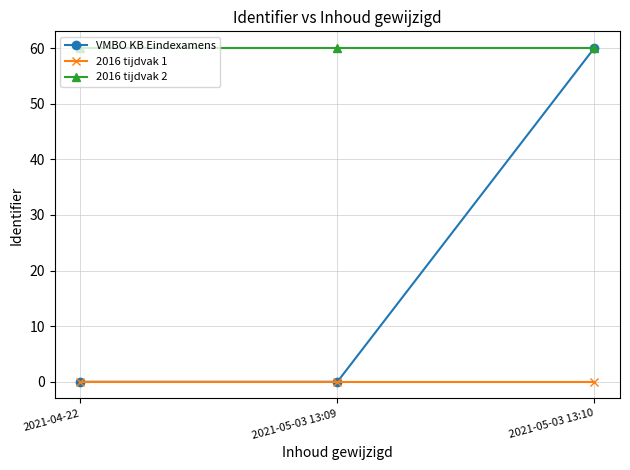

Rank the series by their average value, from highest to lowest.

2016 tijdvak 2, VMBO KB Eindexamens, 2016 tijdvak 1